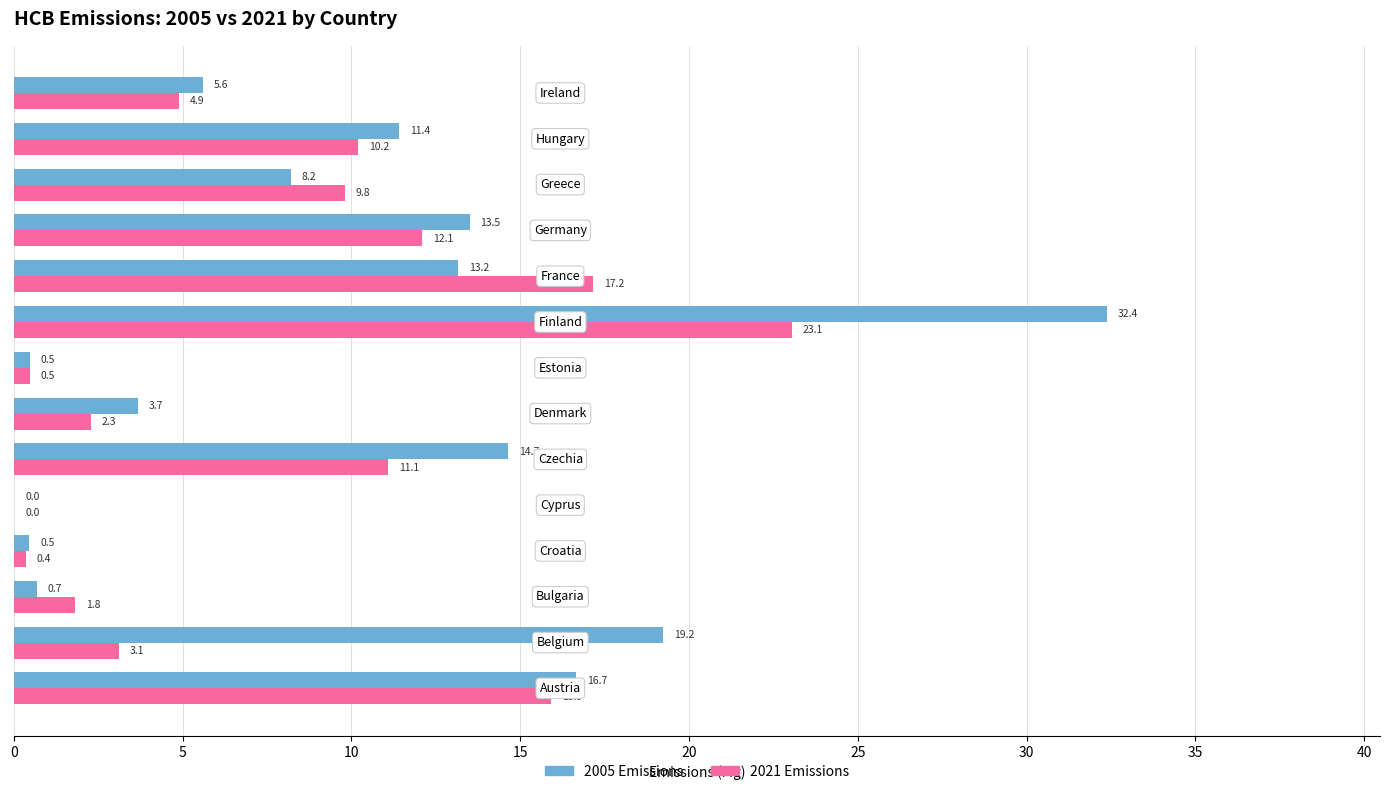

What is the highest value of the 2021 Emissions series?

23.1